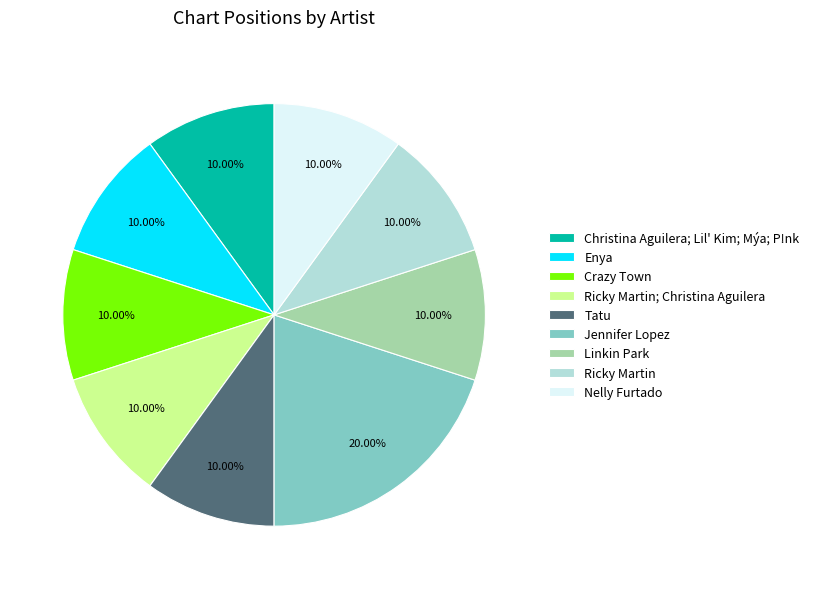

Which slice is the largest?

Jennifer Lopez